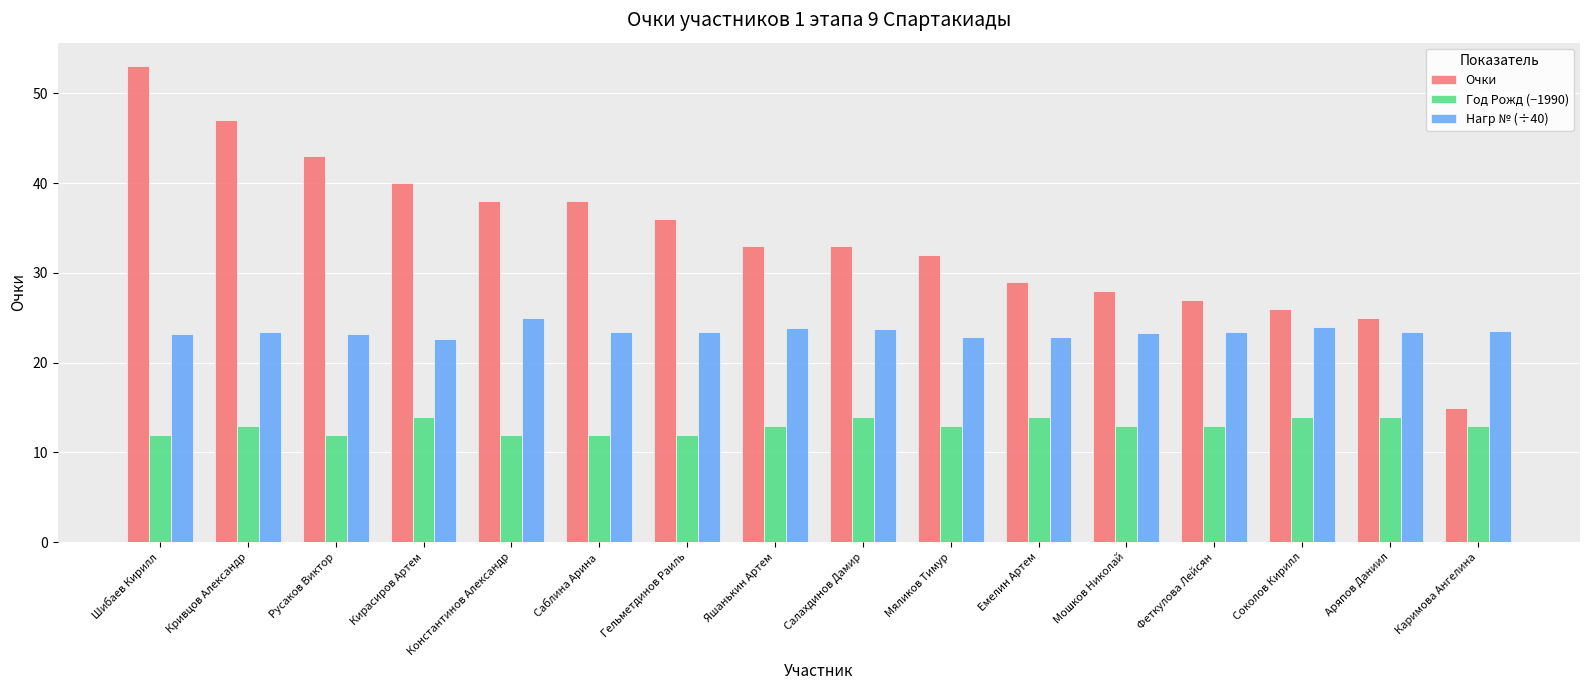

Which series has the largest range (max minus min)?

Очки